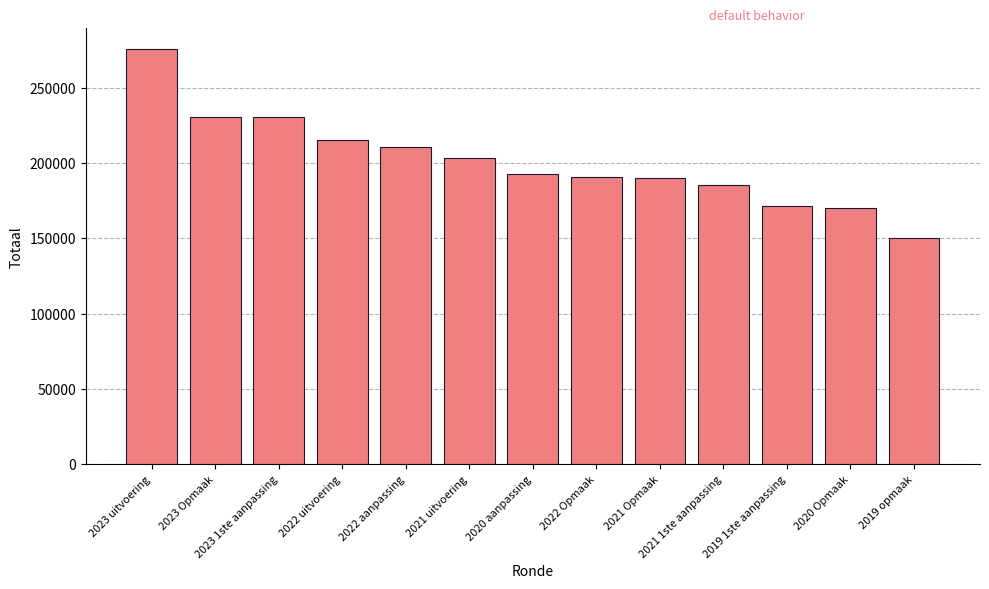

Is it true that the value at 2019 opmaak is 103211?

False